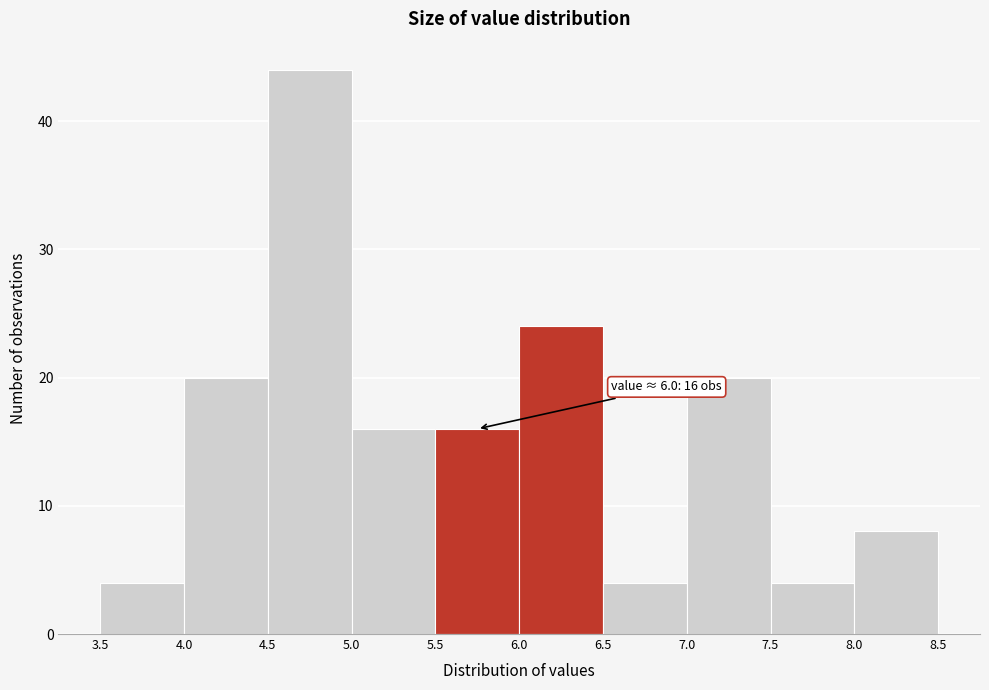

Over which range of the x-axis is the bar tallest?

4.5 to 5.0